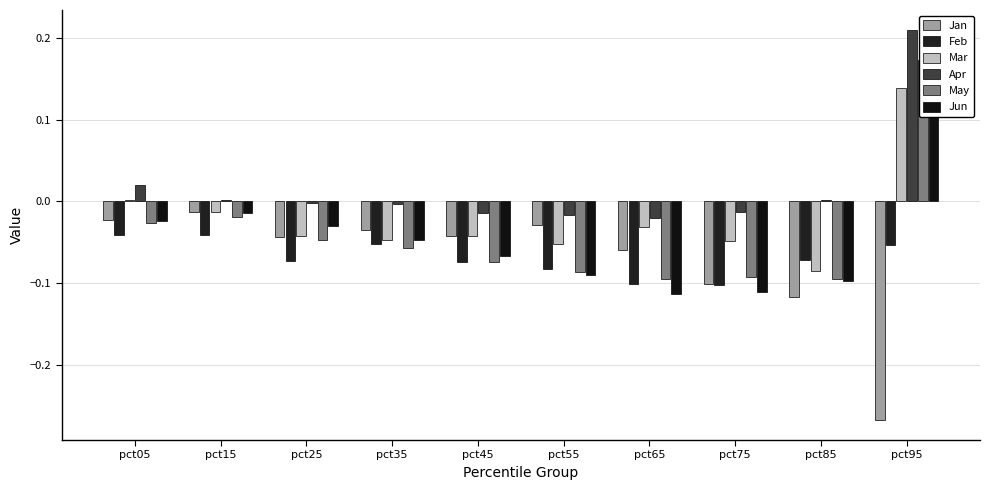

True or false: Jun has a value of -0.0 at pct05.

True